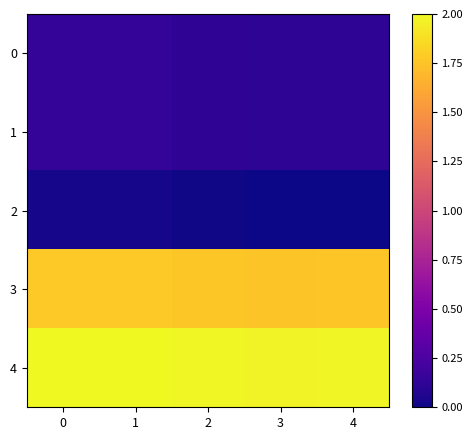

At which category is the sum across all series the highest?

1